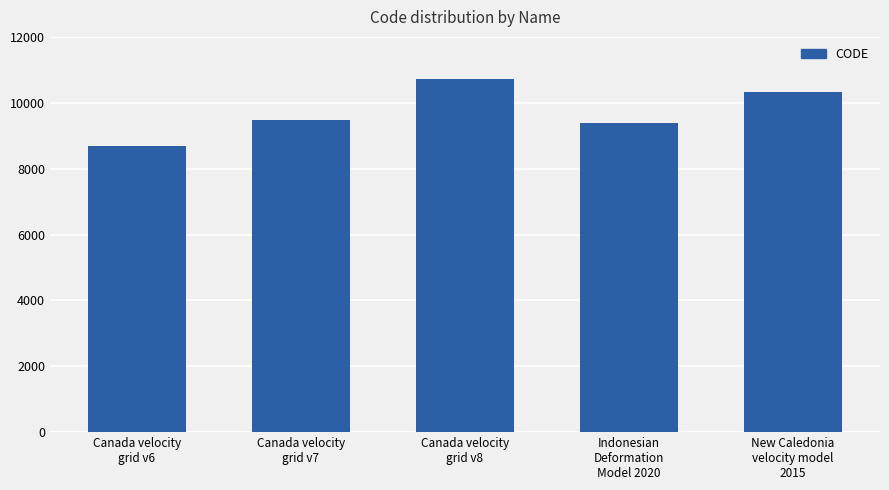

Are the bars horizontal?

No